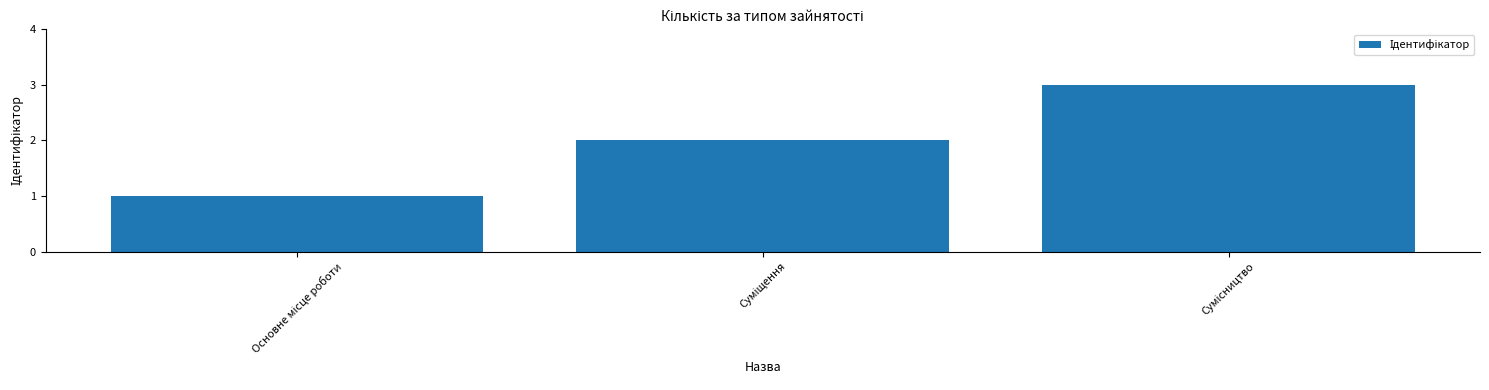

Does the chart contain stacked bars?

No